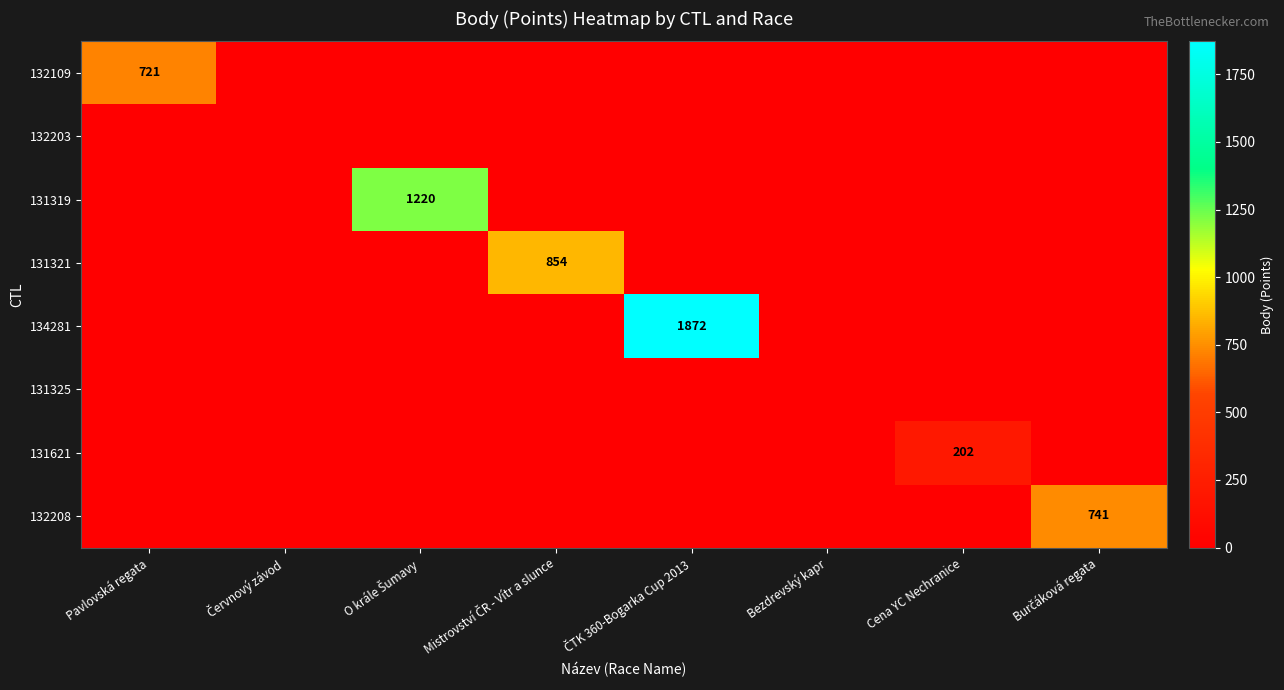

Is it true that 132109 equals 721 at Pavlovská regata?

True